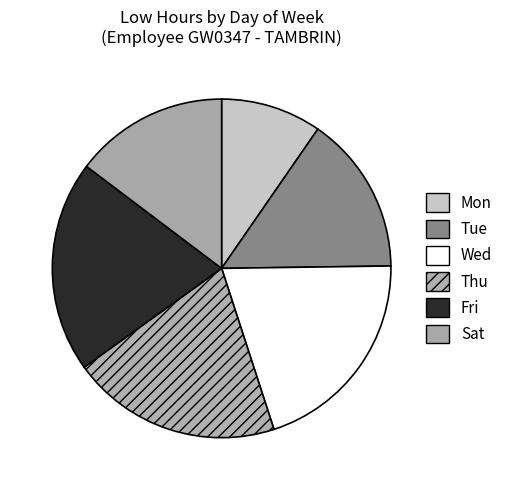

How many slices are in this pie chart?

6